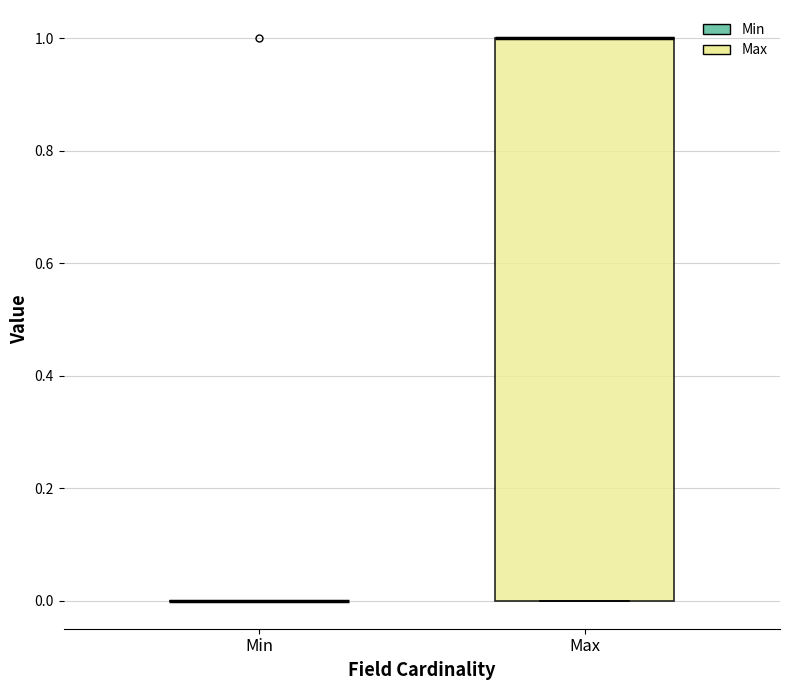

Reading left to right, read every box against the y-axis: the position of its median line, the range the box covers, and the ends of its whiskers. The values are not printed on the chart, so give them approximately, as read against the axis.

Min: box collapsed to a line at 0, whiskers 0 to 0
Max: median 1 (drawn on the box's upper edge), box 0 to 1, whiskers 0 to 1